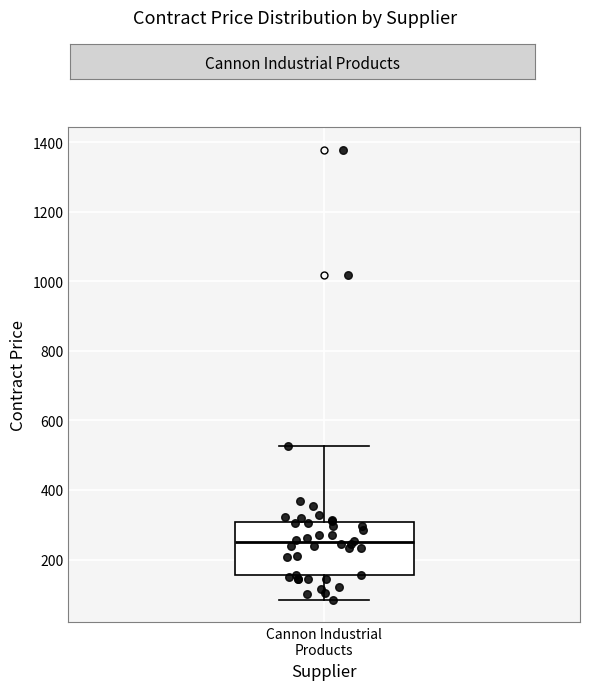

Transcribe this box plot: give where the median line is, the range the box spans, and where the two whiskers end, as read against the y-axis. The values are not printed on the chart, so give them approximately, as read against the axis.

median 240, box 160 to 300, whiskers 80 to 520